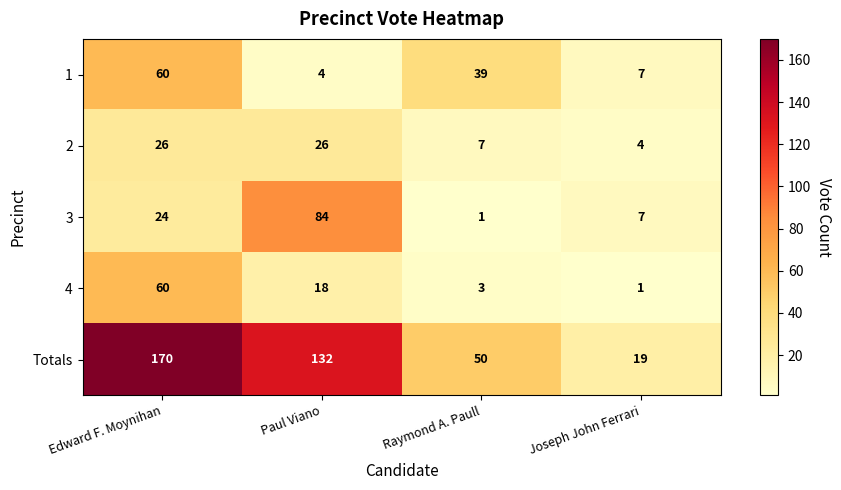

What is the greatest value displayed?

170